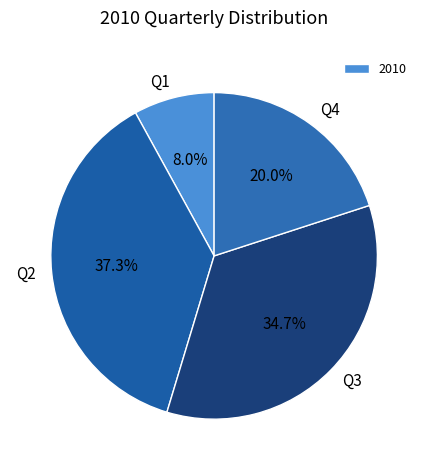

Is it true that Q4 is 20% of the pie?

True